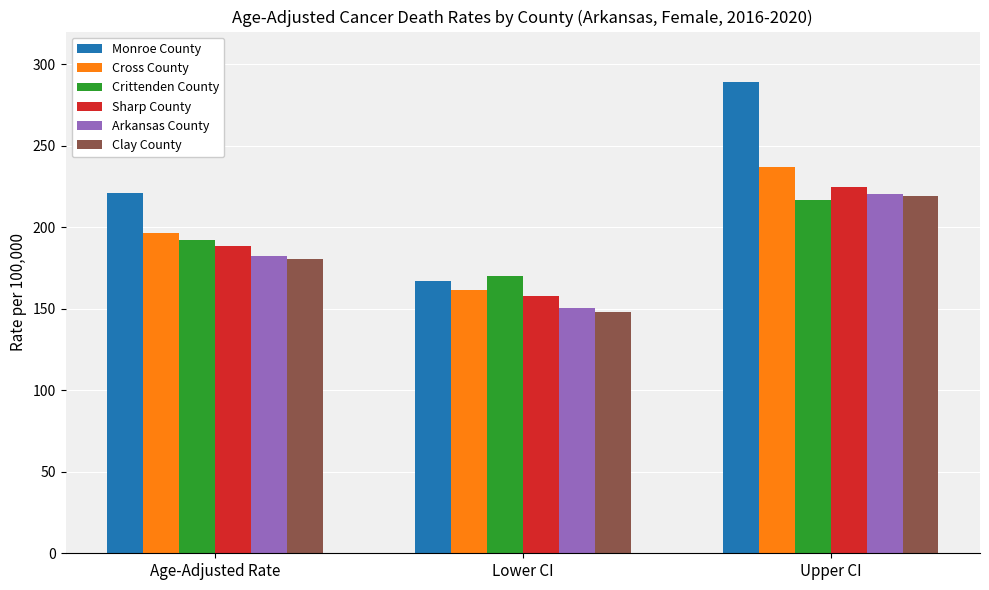

Does the chart contain any negative values?

No